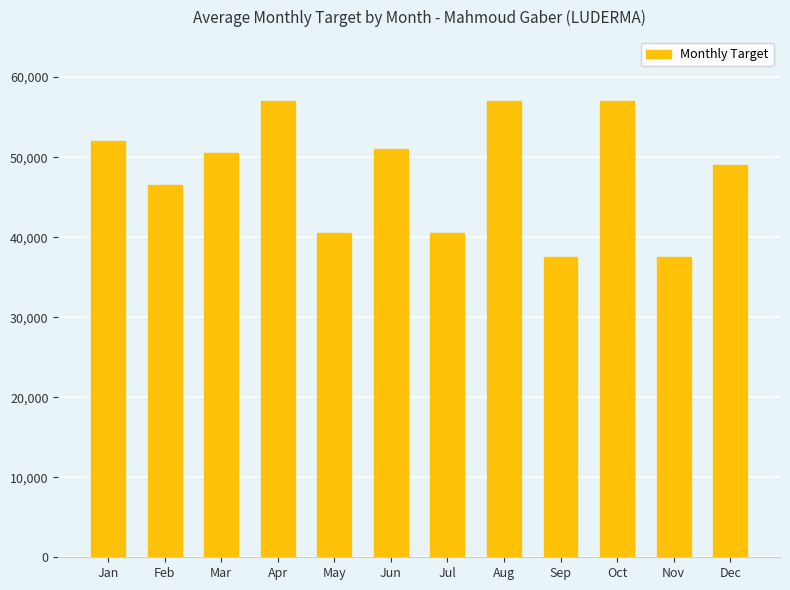

Are the bars grouped side by side (vs. stacked)?

No